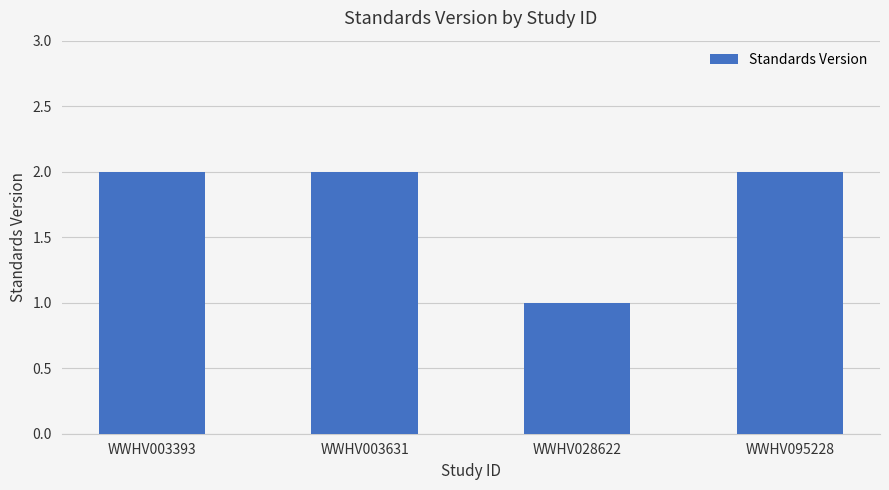

True or false: the data shows 2 at WWHV095228.

True